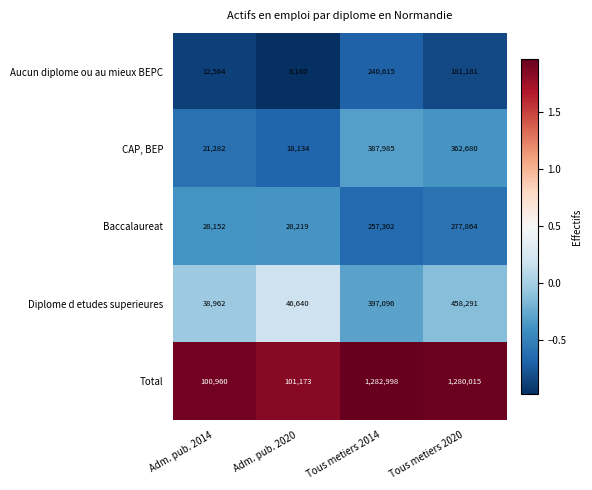

Reading left to right, extract all data points from this chart.

Aucun diplome ou au mieux BEPC: 12564	8180	240615	181181
CAP, BEP: 21282	18134	387985	362680
Baccalaureat: 28152	28219	257302	277864
Diplome d etudes superieures: 38962	46640	397096	458291
Total: 100960	101173	1282998	1280015